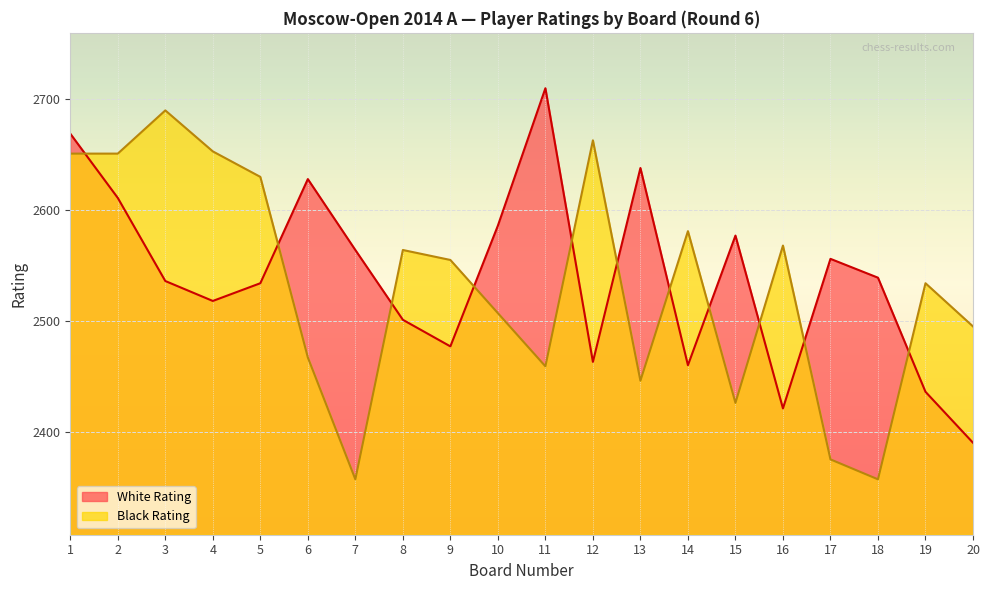

The Black Rating series shows 4304 at 3. True or false?

False